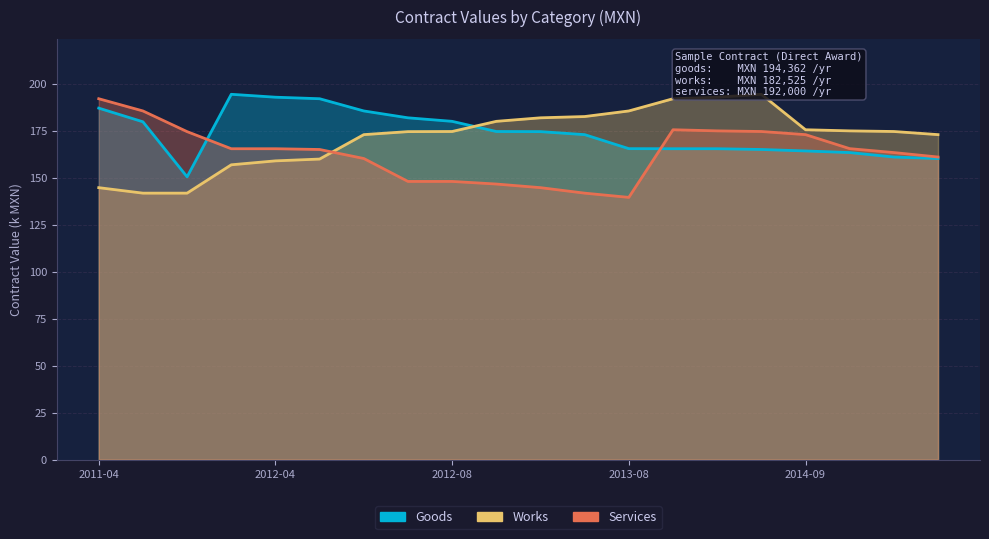

Which label corresponds to the largest value in the chart?

2012-03